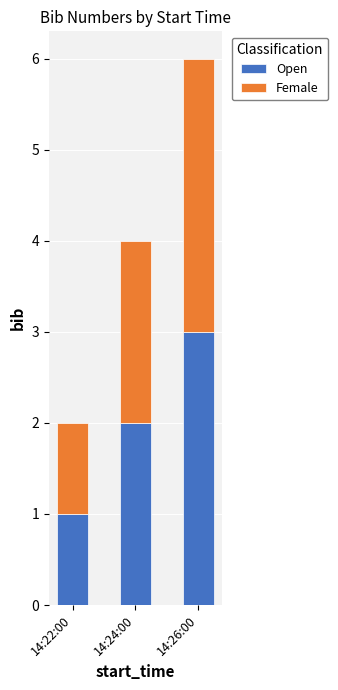

What are all the series names shown in the legend?

Open, Female